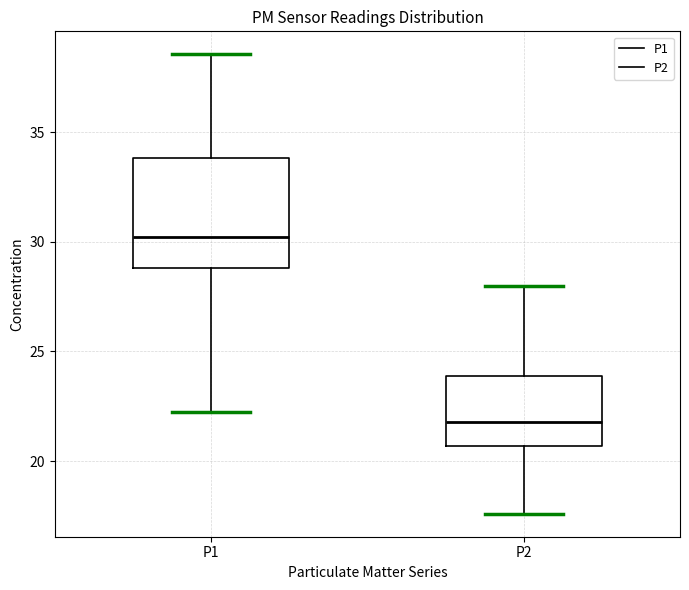

Which box is the tallest, from its lower edge to its upper edge?

P1